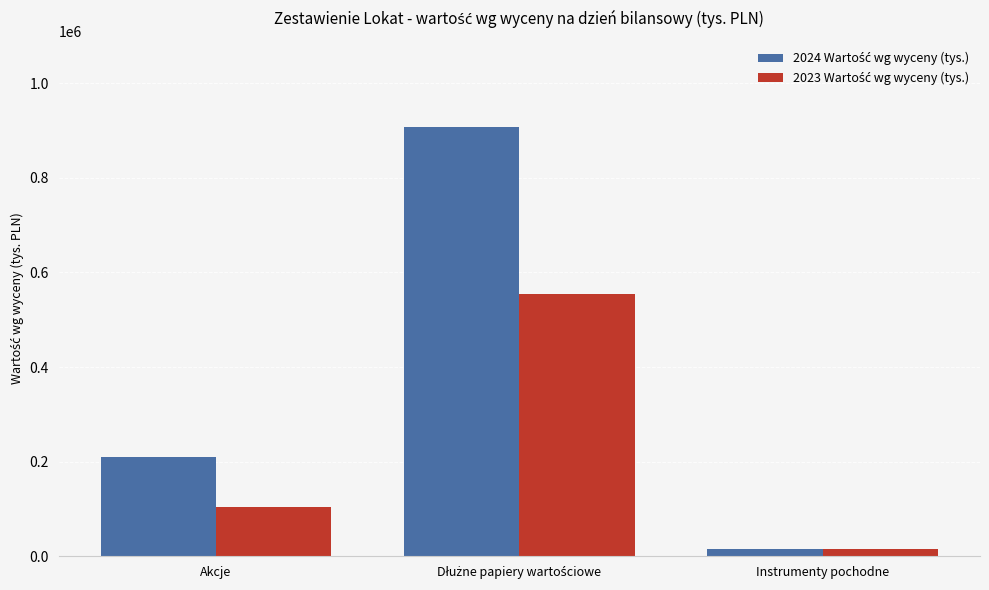

What is the minimum value shown in the chart?

15408